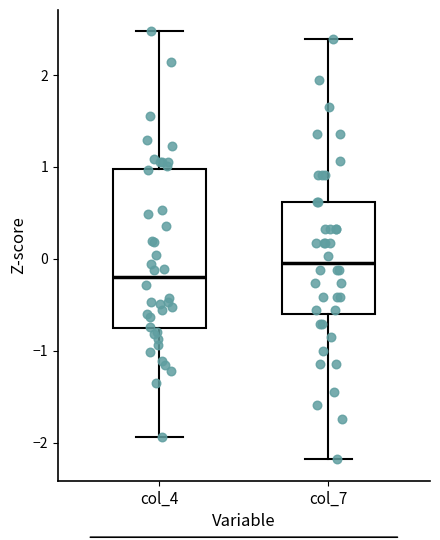

Reading left to right, transcribe this box plot: for each box, give where its median line is, the range the box spans, and where its two whiskers end, as read against the y-axis. The values are not printed on the chart, so give them approximately, as read against the axis.

col_4: median -0.2, box -0.8 to 1.0, whiskers -1.9 to 2.5
col_7: median 0.0, box -0.6 to 0.6, whiskers -2.2 to 2.4